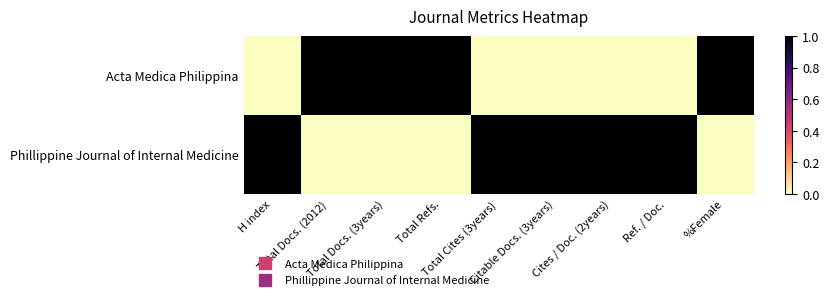

What is the maximum value shown in the chart?

1